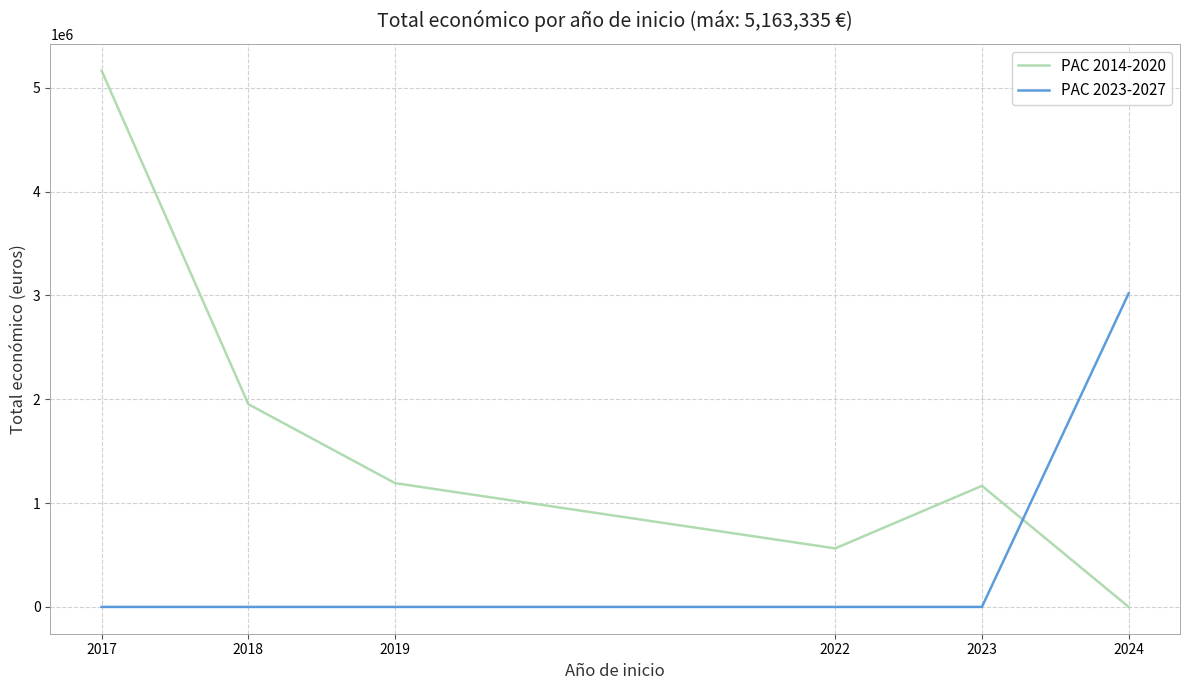

Count the number of data series in this chart.

2